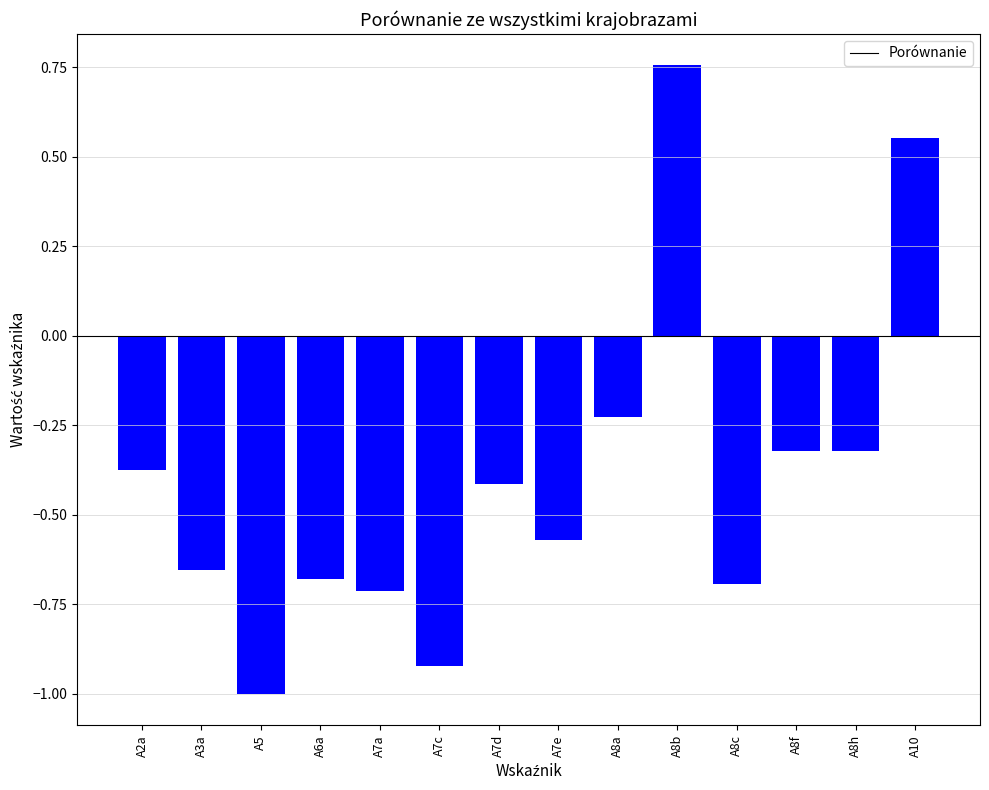

How many series are shown in this chart?

1